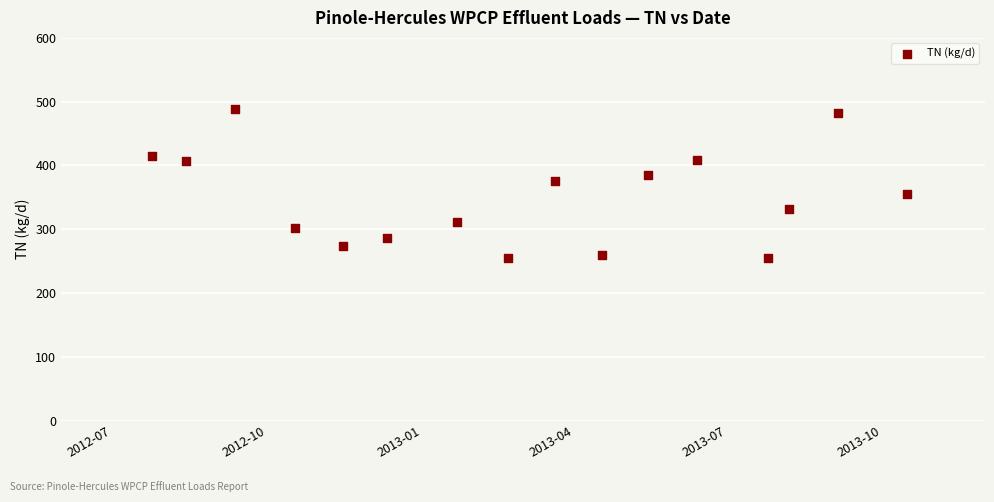

What is the range of Y values (max minus min)?

234.2